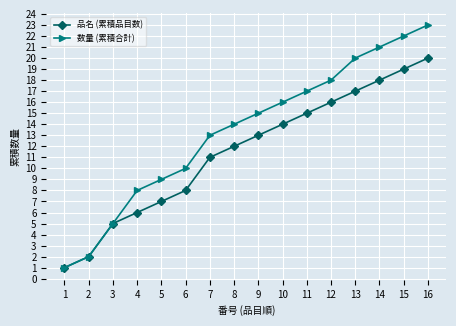

What is the greatest value displayed?

23